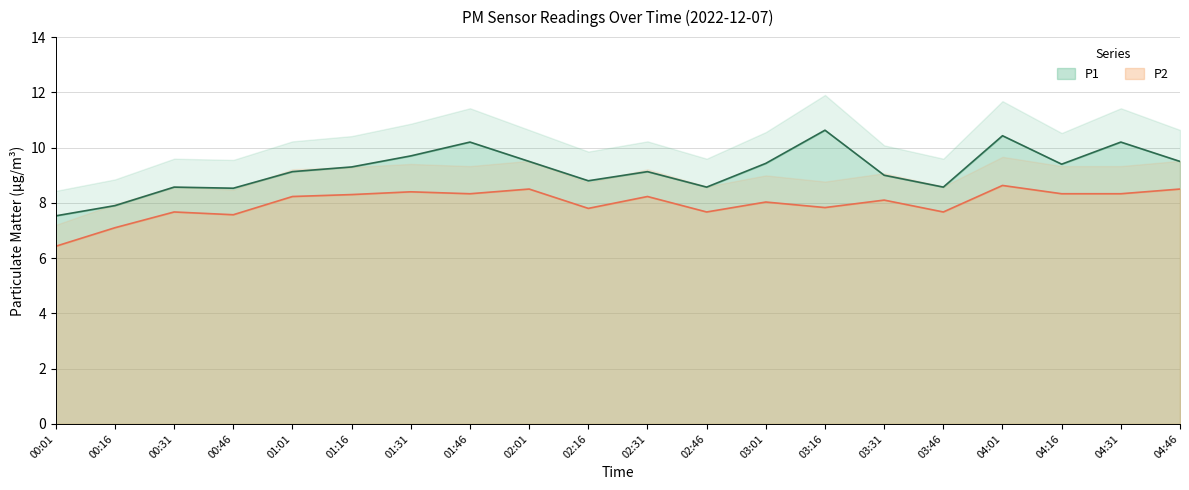

How many data points does each series have?

20